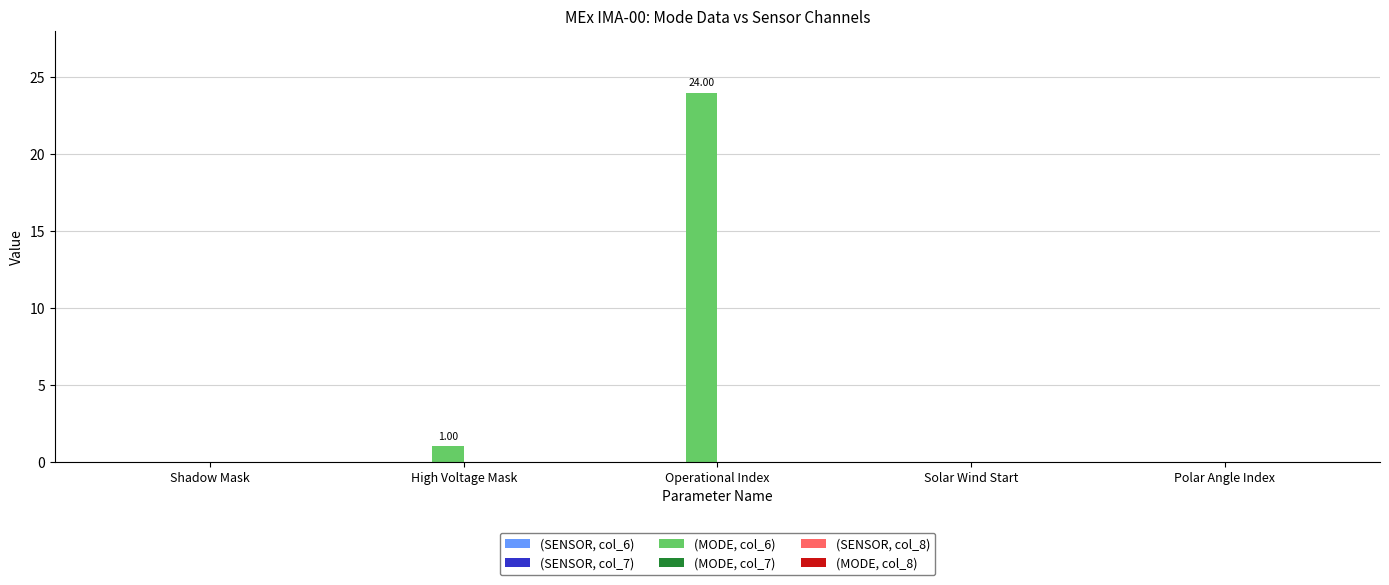

At which category does the chart reach its peak across all series?

Operational Index